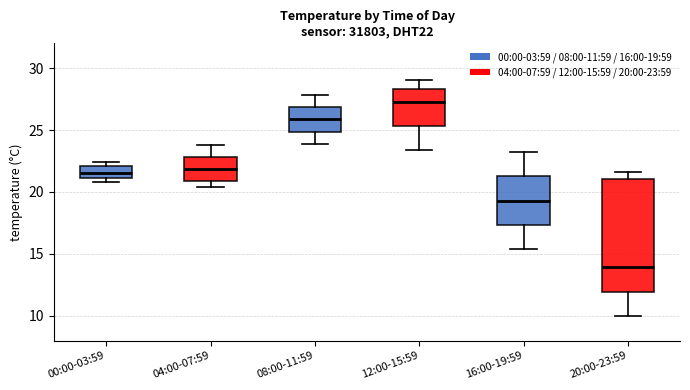

Where does the upper whisker of the box for 04:00-07:59 end on the y-axis? The values are not printed on the chart, so give them approximately, as read against the axis.

24.0